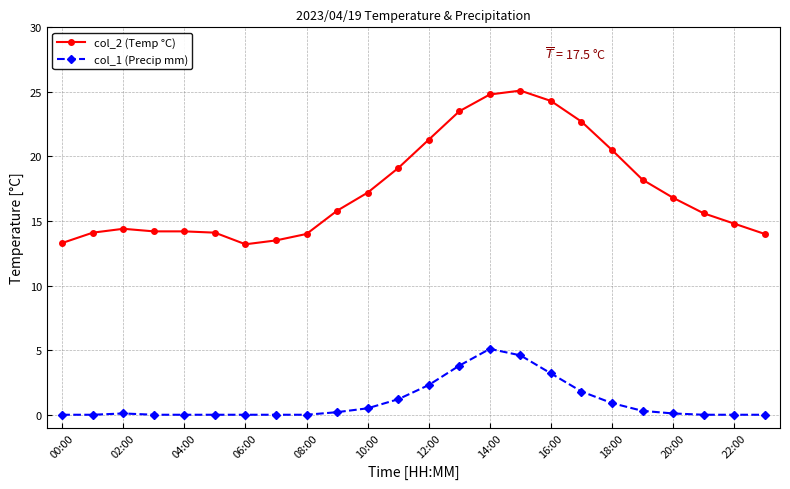

At how many categories does at least one series exceed 12?

24